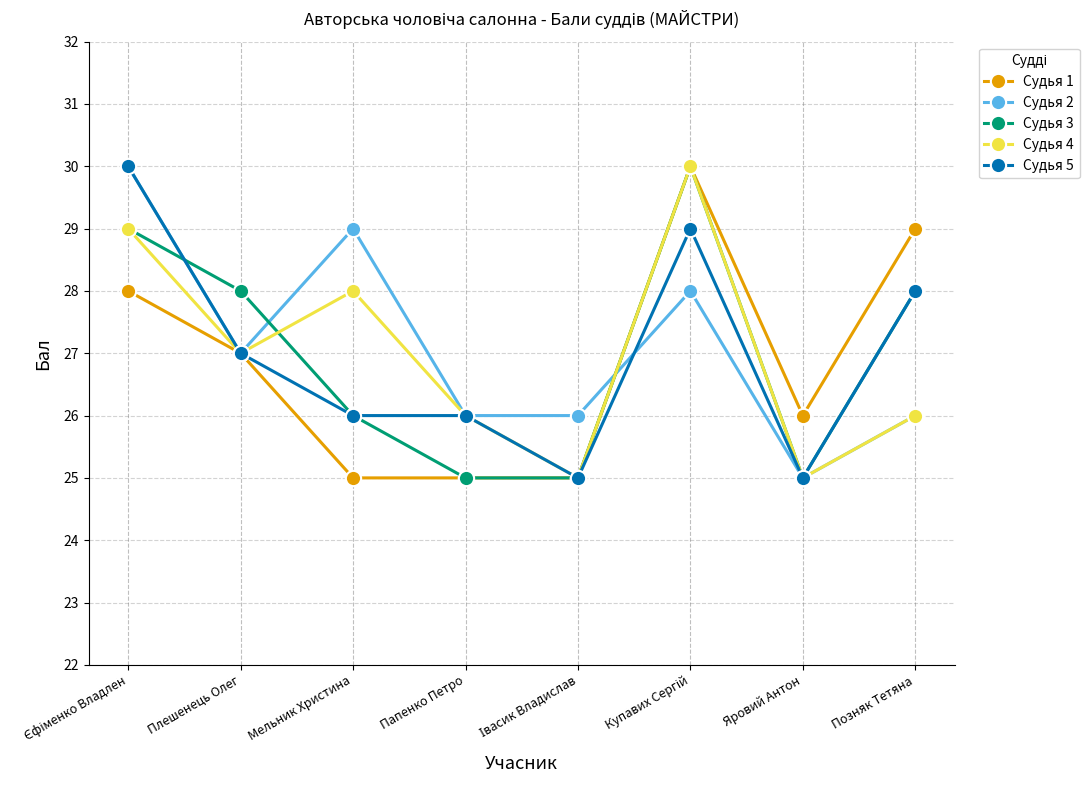

Is this an area chart (filled region under the line)?

No